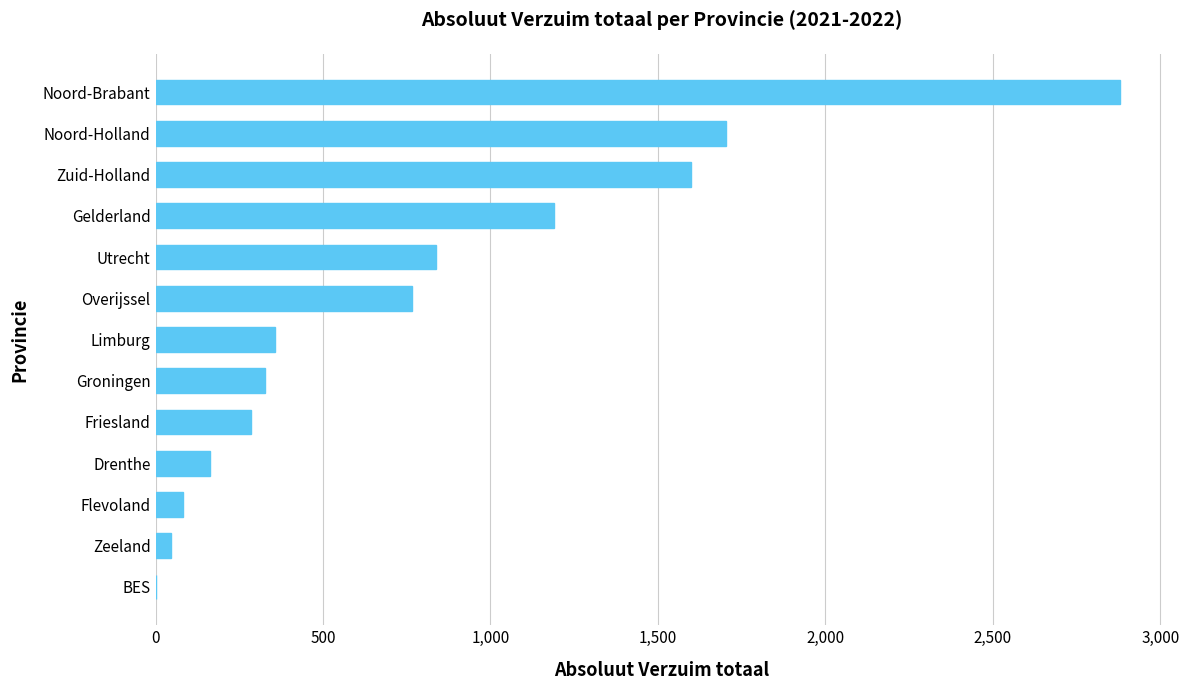

What is the sum of all values?

10240